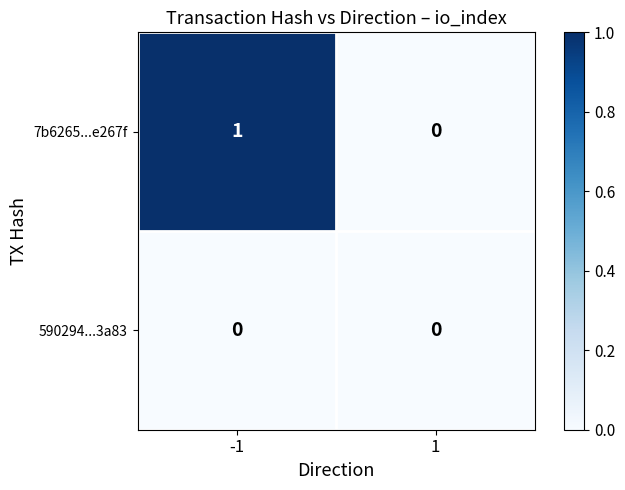

List the series in order of their peak value, lowest first.

590294...3a83, 7b6265...e267f